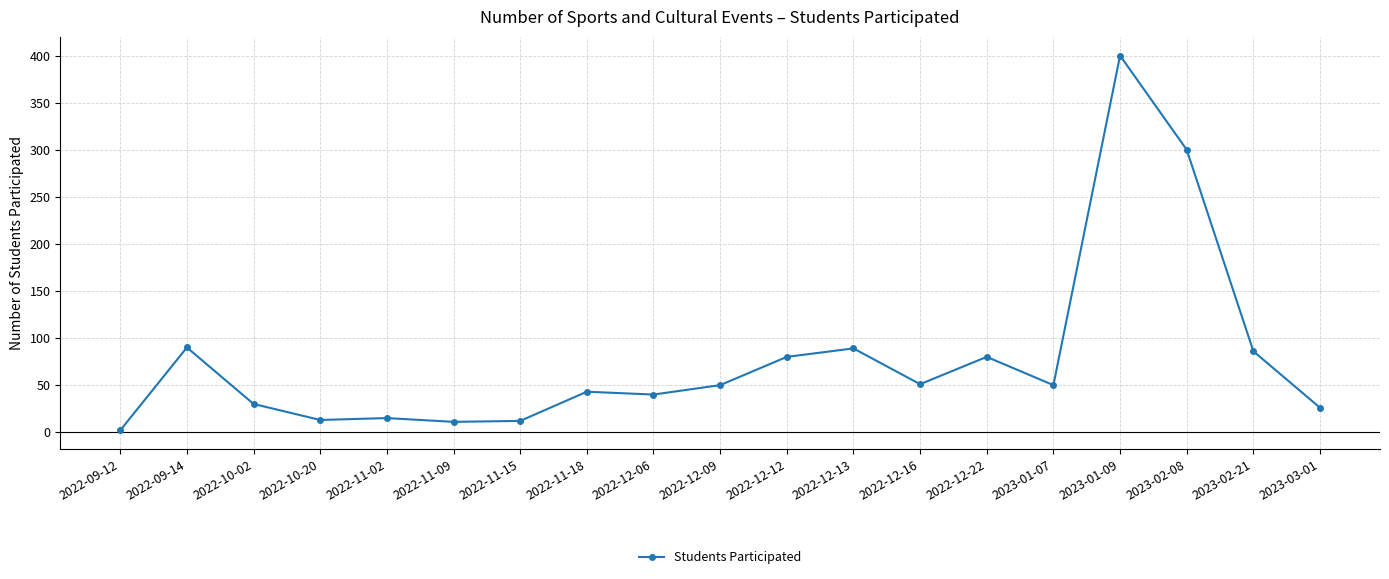

How many lines are shown in the chart?

1